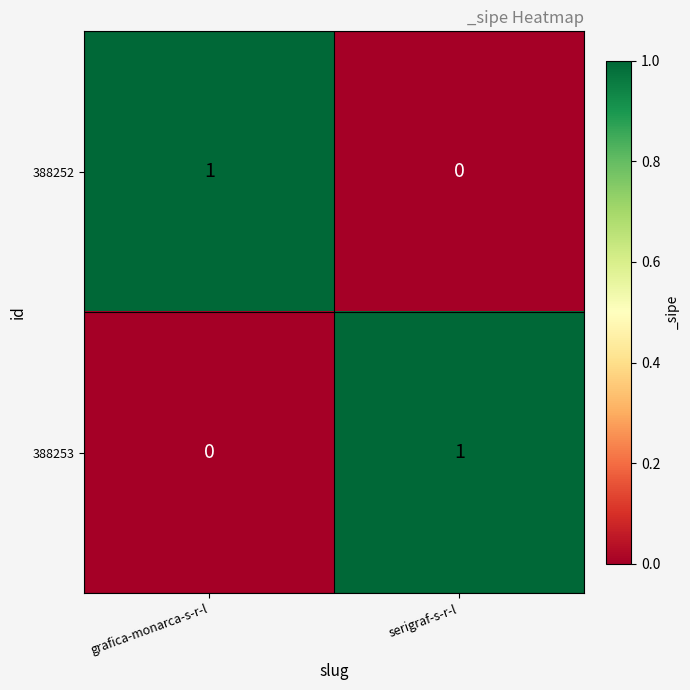

The 388253 series shows 1 at serigraf-s-r-l. True or false?

True